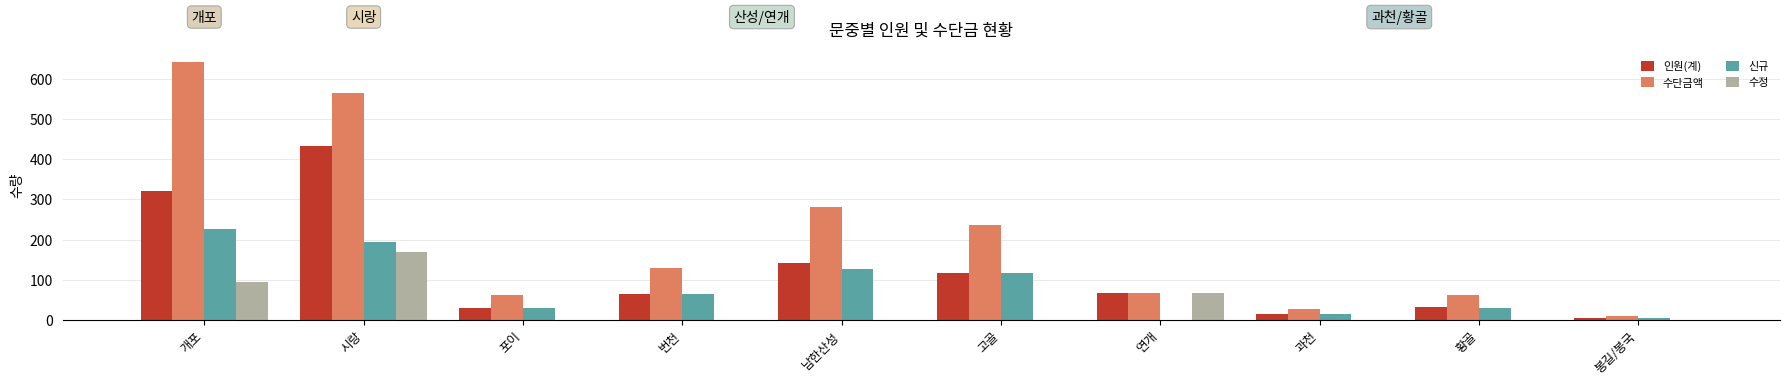

At which category is the sum across all series the highest?

시랑